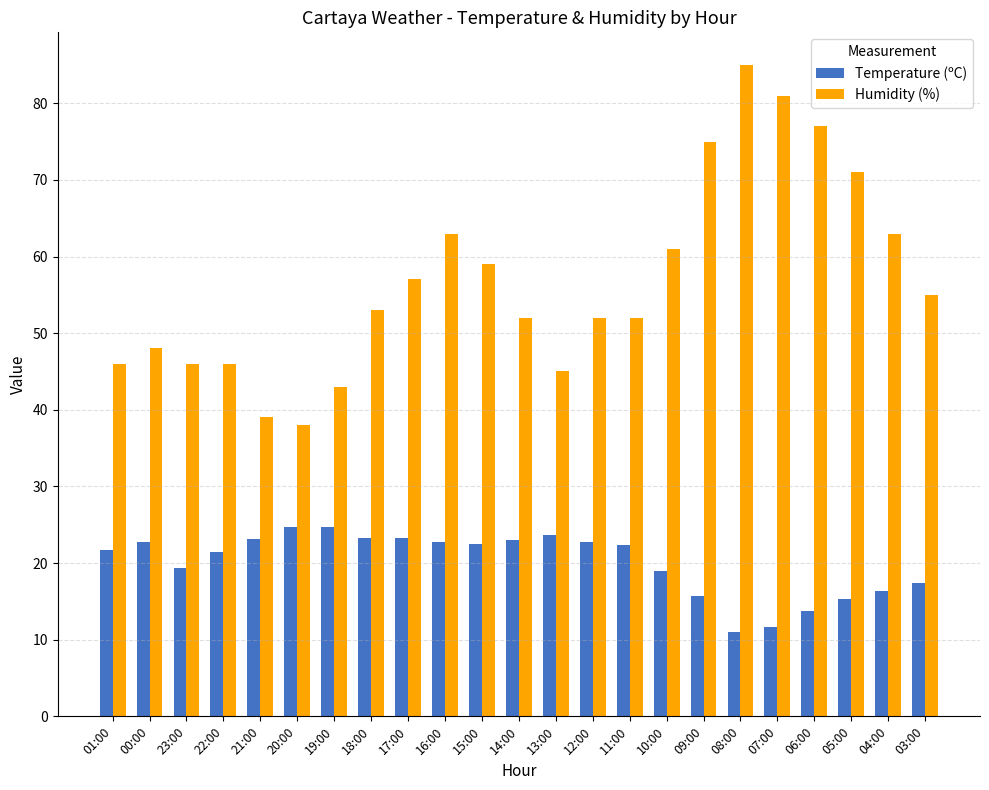

At 12:00, list the series in order from largest to smallest.

Humidity (%), Temperature (ºC)